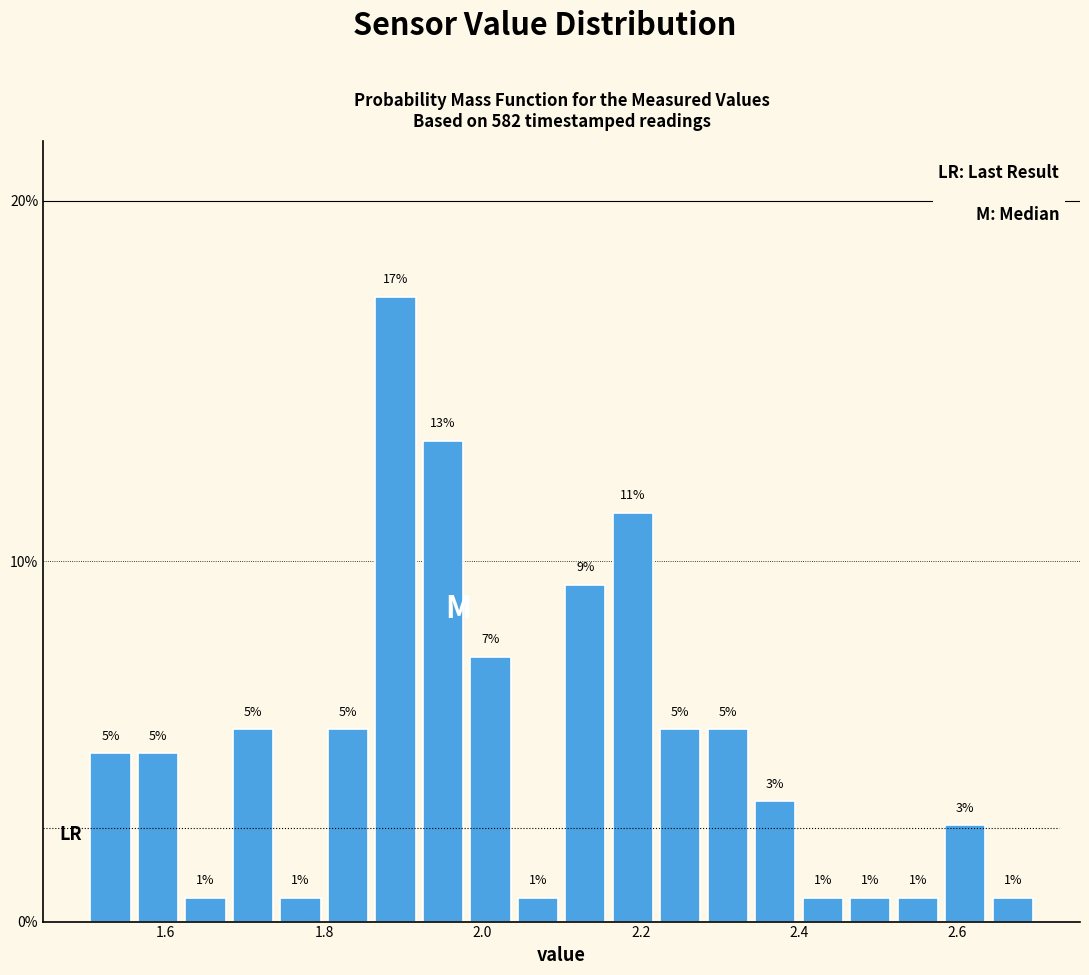

Around what value on the x-axis is the tallest bar? Give the approximate position of its centre, as read against the axis.

1.90